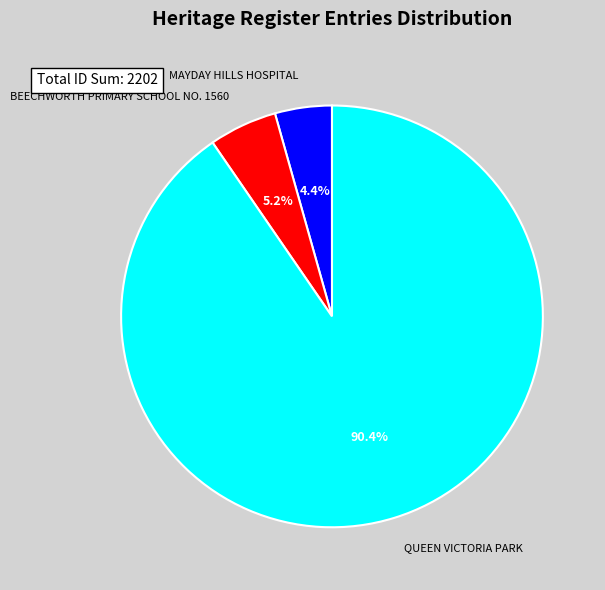

How many segments does this pie chart have?

3